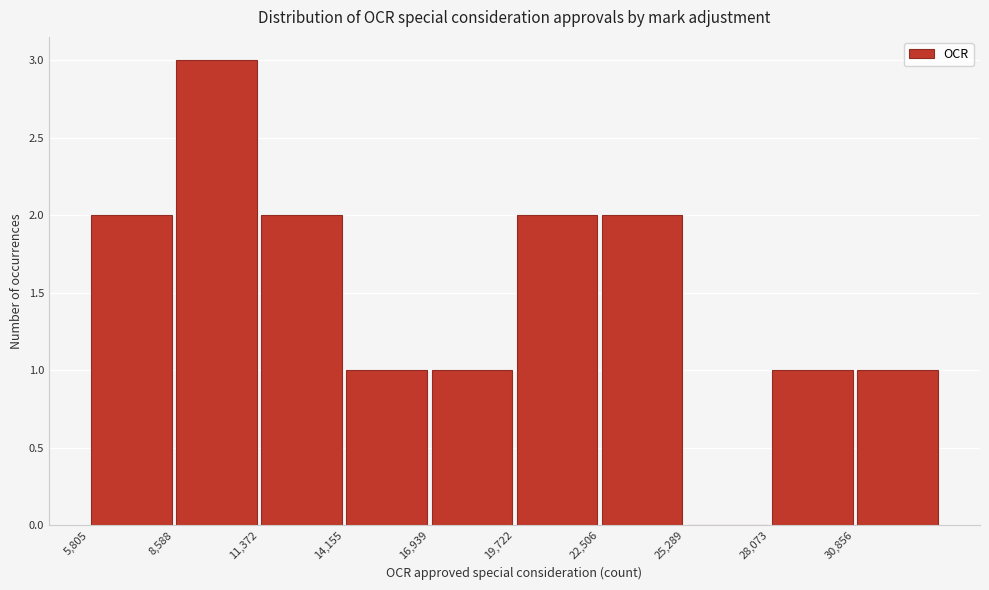

Reading left to right, list every bar in this chart as the range it spans on the x-axis followed by its height. Neither the bar edges nor the heights are printed on the chart, so give them approximately, as read against the axes.

6000 to 8500: 2
8500 to 11500: 3
11500 to 14000: 2
14000 to 17000: 1
17000 to 19500: 1
19500 to 22500: 2
22500 to 25500: 2
25500 to 28000: 0
28000 to 31000: 1
31000 to 33500: 1